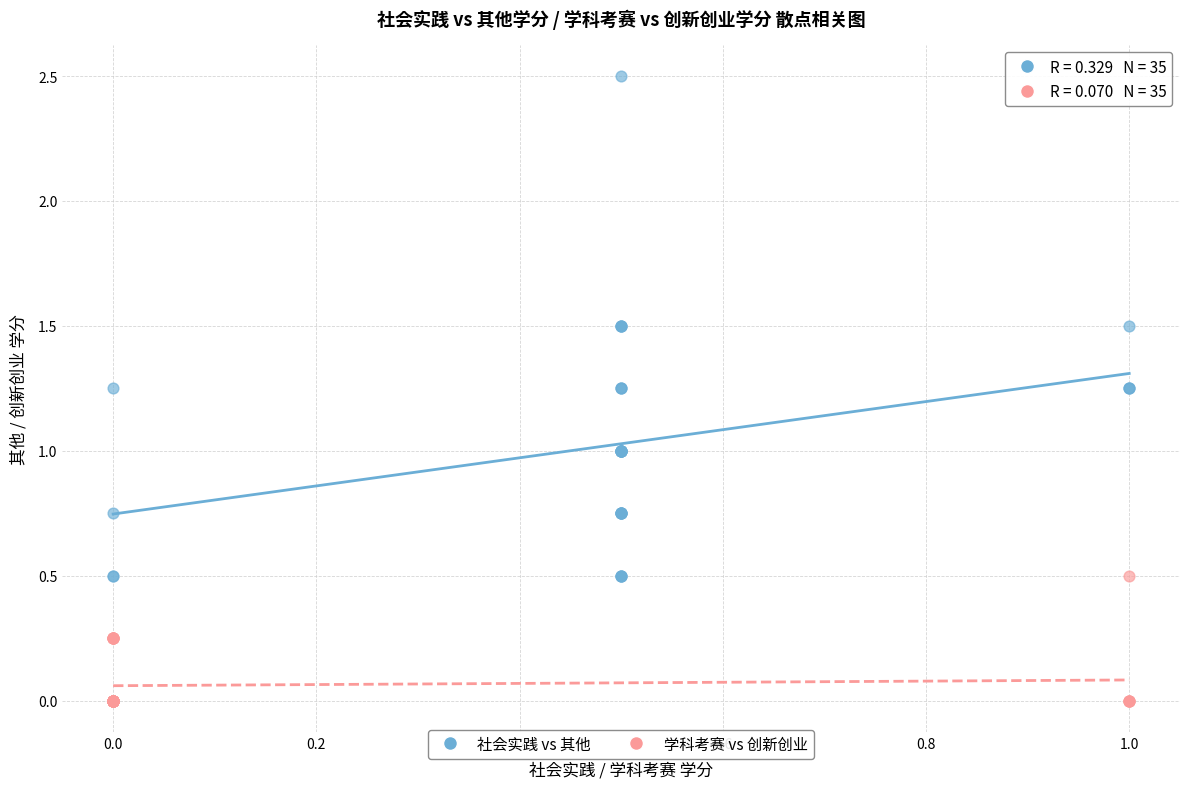

Which series contains the lowest Y value?

学科考赛 vs 创新创业